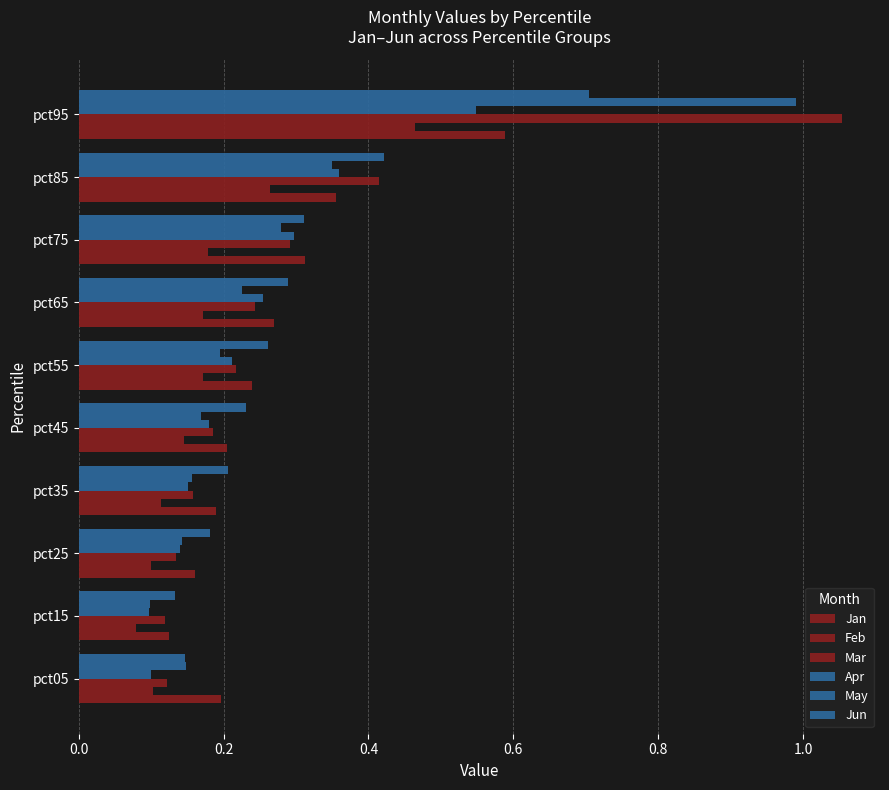

How many series are shown in this chart?

6